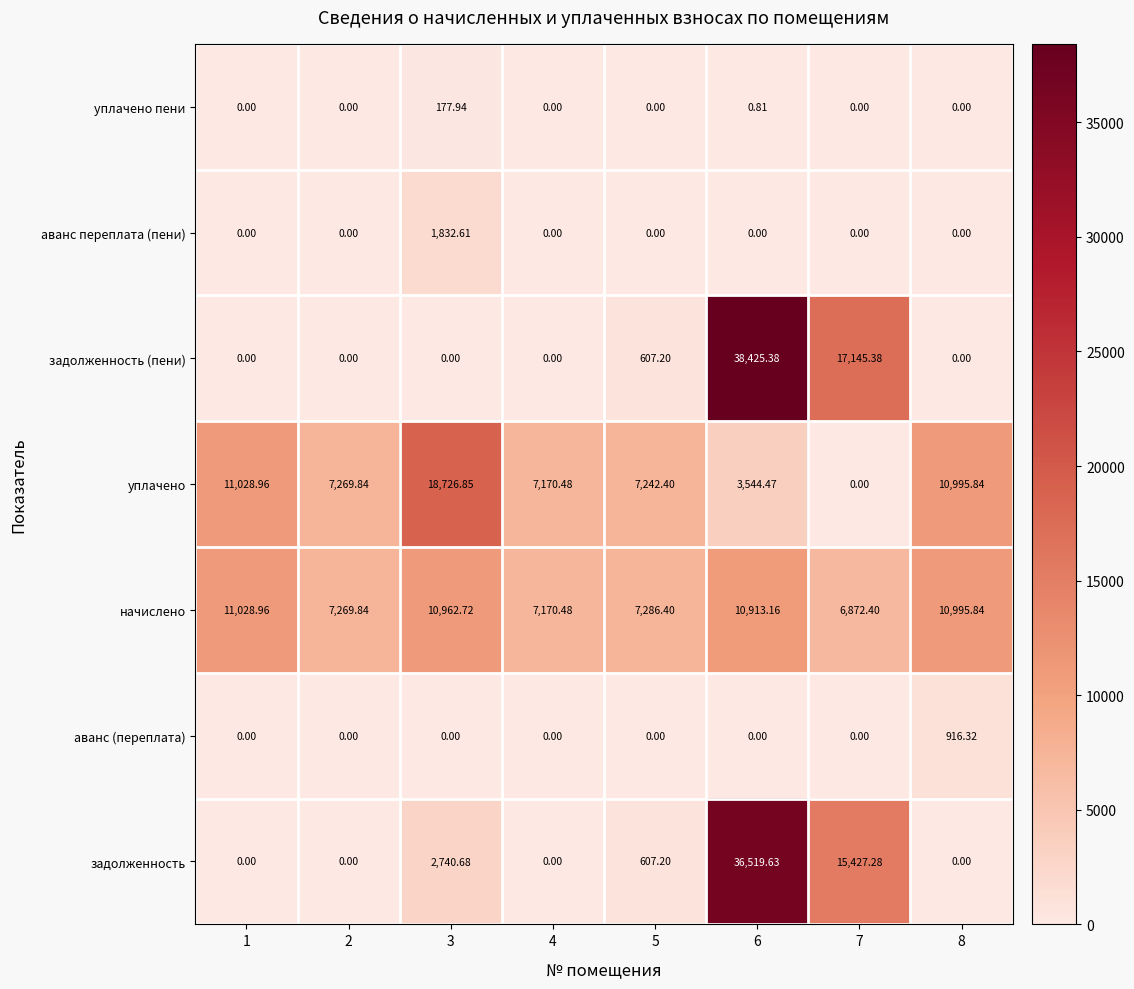

At which category is the sum across all series the highest?

6